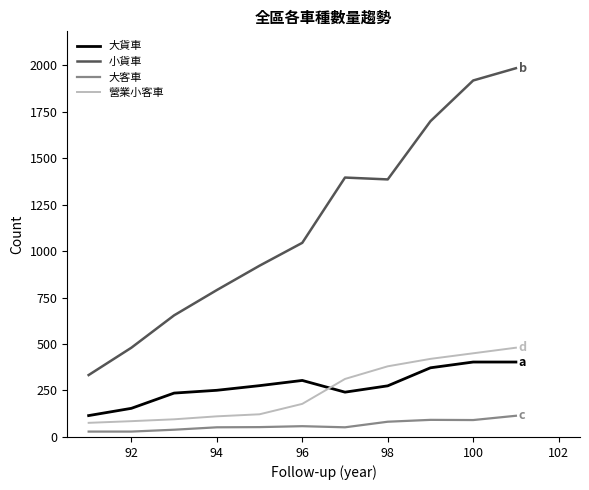

Which series has the largest total across all categories?

小貨車